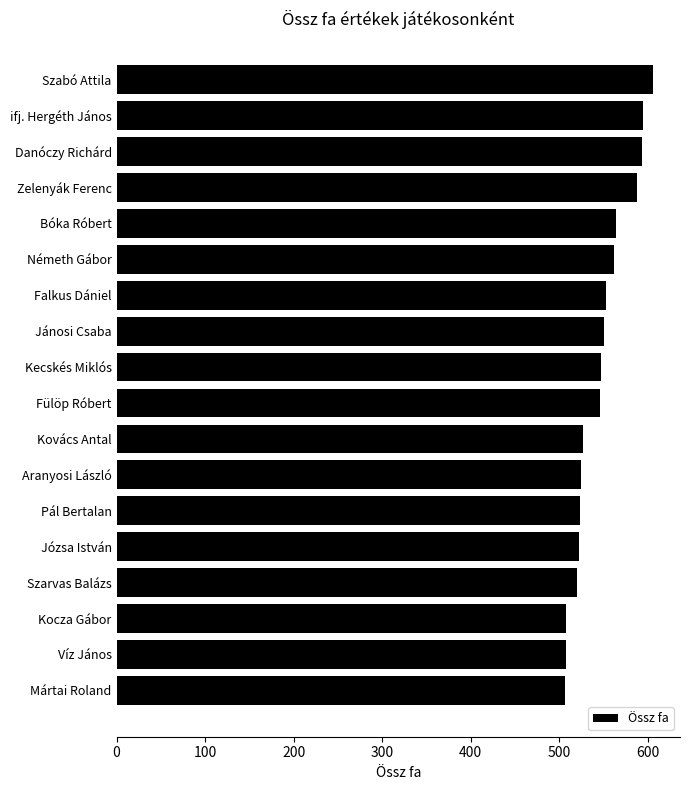

What is the maximum value shown in the chart?

606